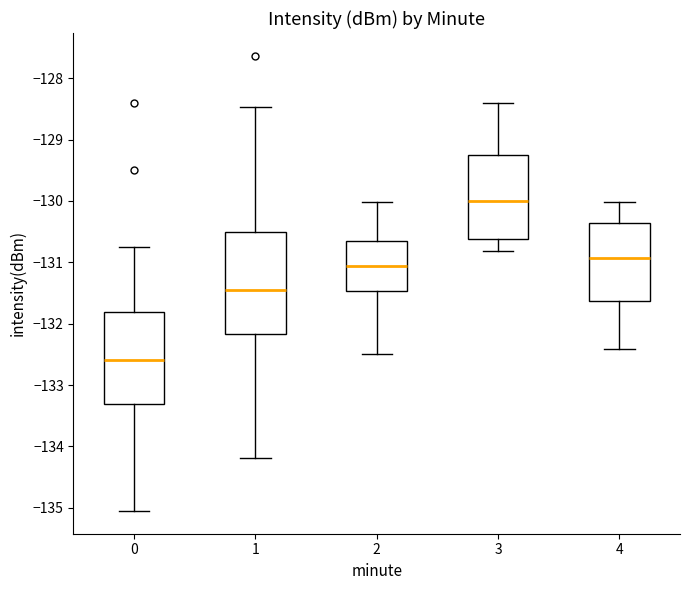

Reading left to right, read every box against the y-axis: the position of its median line, the range the box covers, and the ends of its whiskers. The values are not printed on the chart, so give them approximately, as read against the axis.

0: median -132.6, box -133.3 to -131.8, whiskers -135.1 to -130.8
1: median -131.4, box -132.2 to -130.5, whiskers -134.2 to -128.5
2: median -131.1, box -131.5 to -130.6, whiskers -132.5 to -130.0
3: median -130.0, box -130.6 to -129.2, whiskers -130.8 to -128.4
4: median -130.9, box -131.6 to -130.4, whiskers -132.4 to -130.0